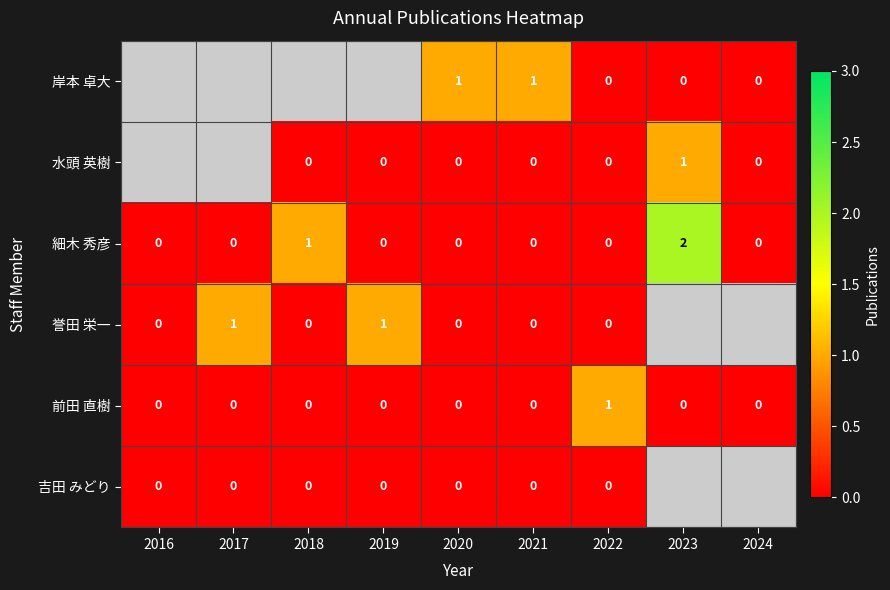

What is the maximum value shown in the chart?

2.0